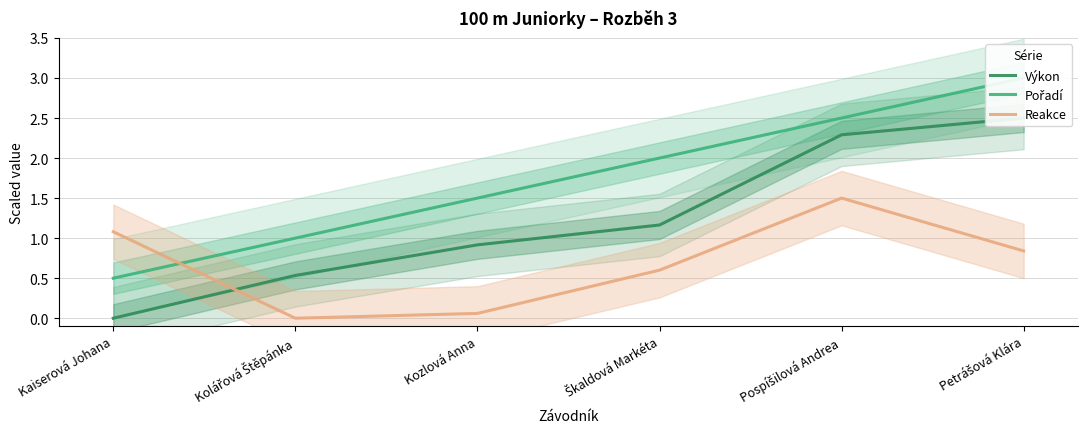

The Výkon series shows 0.9 at Kozlová Anna. True or false?

True